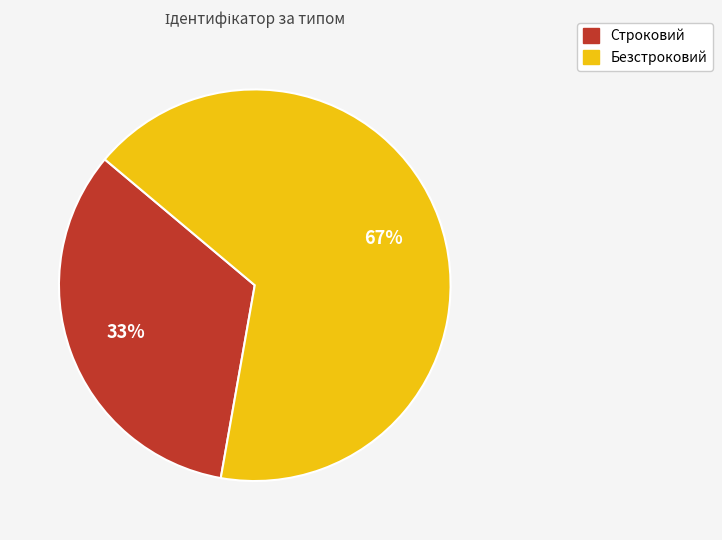

Combined, do Безстроковий and Строковий account for over 50%?

Yes